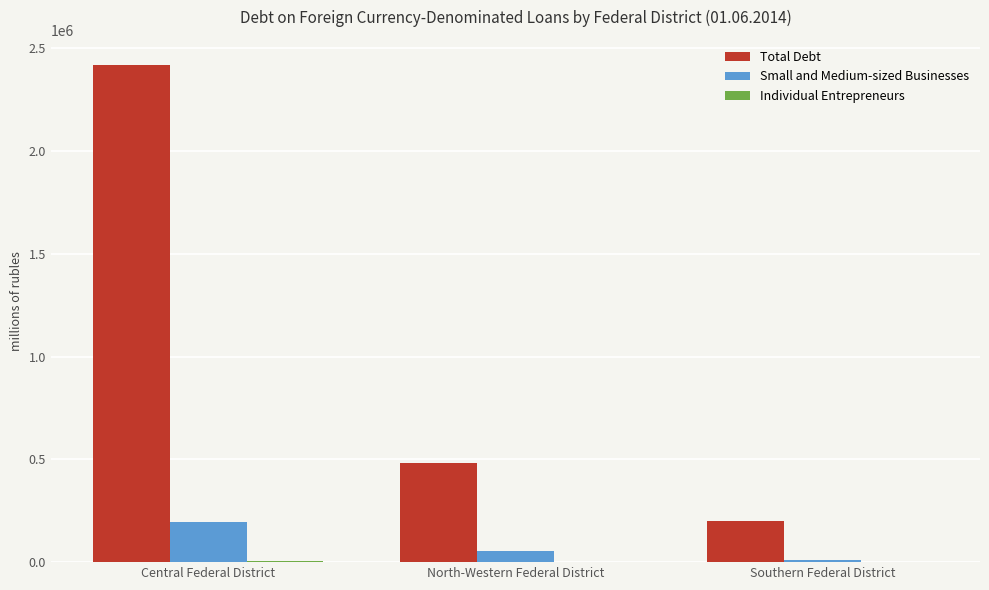

At which category is the sum across all series the highest?

Central Federal District